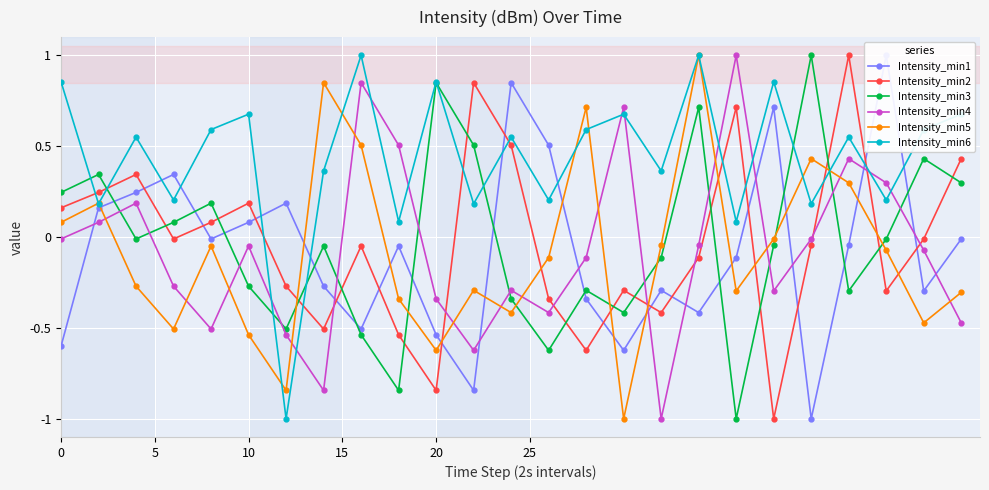

True or false: Intensity_min2 and Intensity_min6 cross at least once.

True